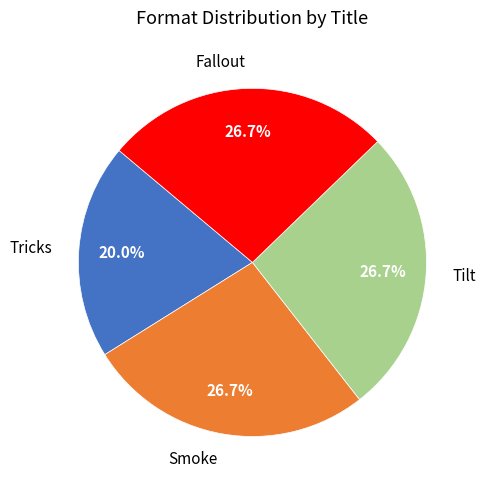

Between Fallout and Tricks, which is larger?

Fallout